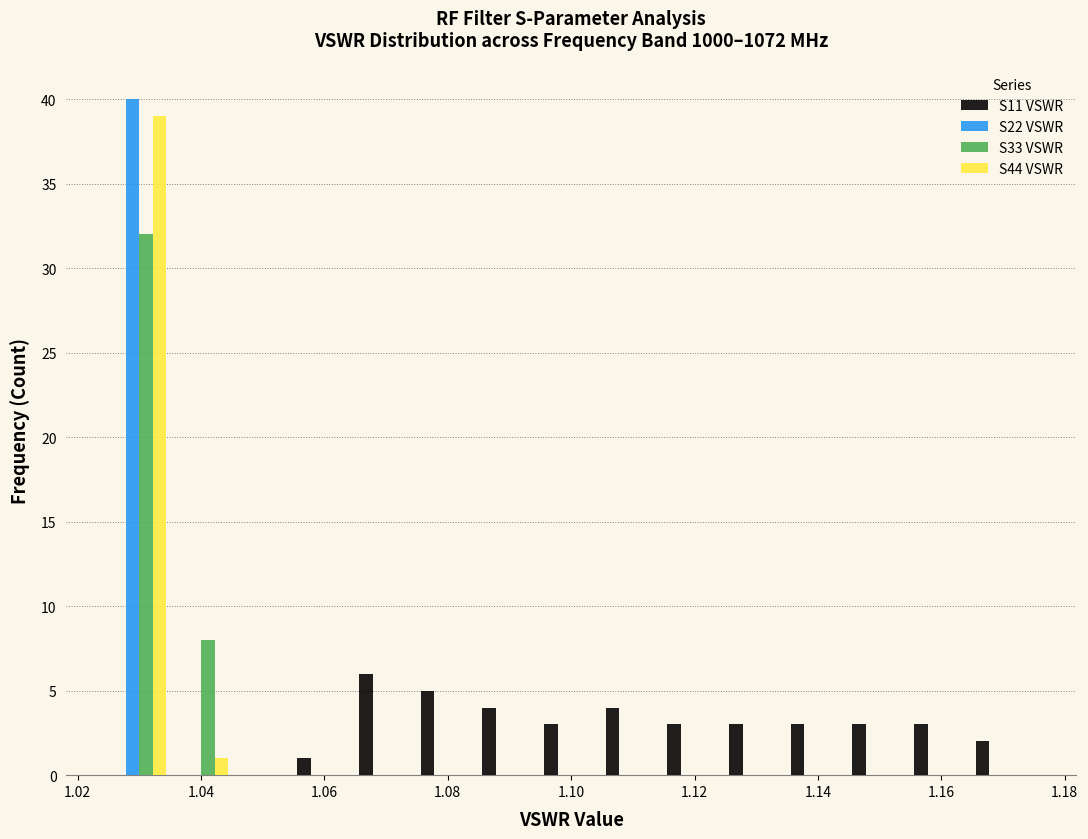

In the S22 VSWR series, which range on the x-axis has the tallest bar?

1.025 to 1.035